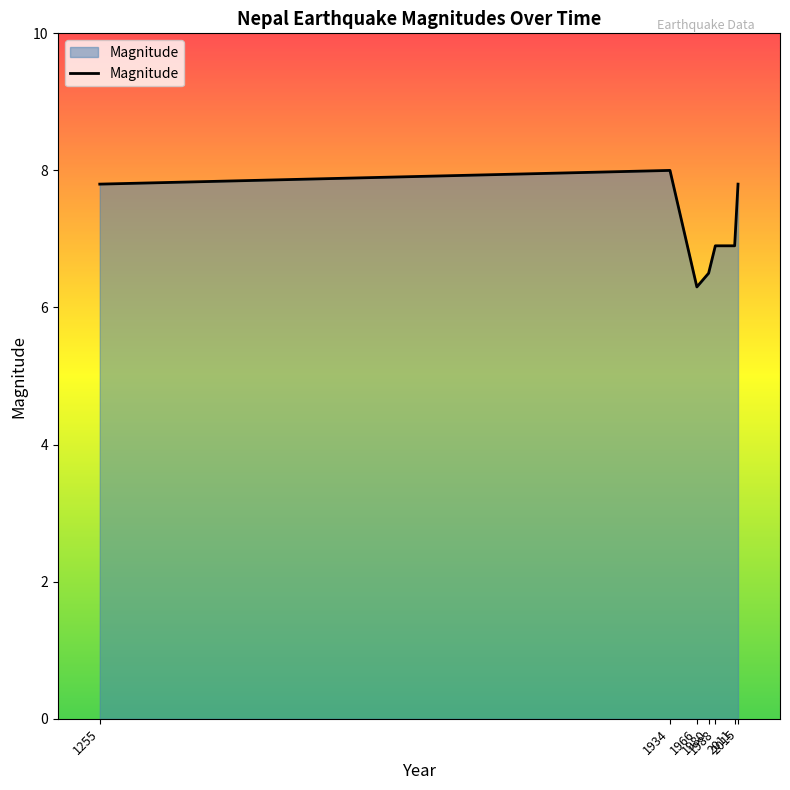

How many categories are shown in the chart?

7